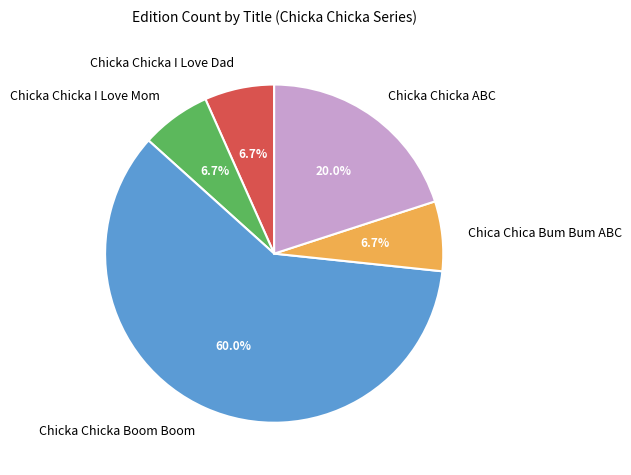

Is there any slice that represents more than half of the pie?

Yes